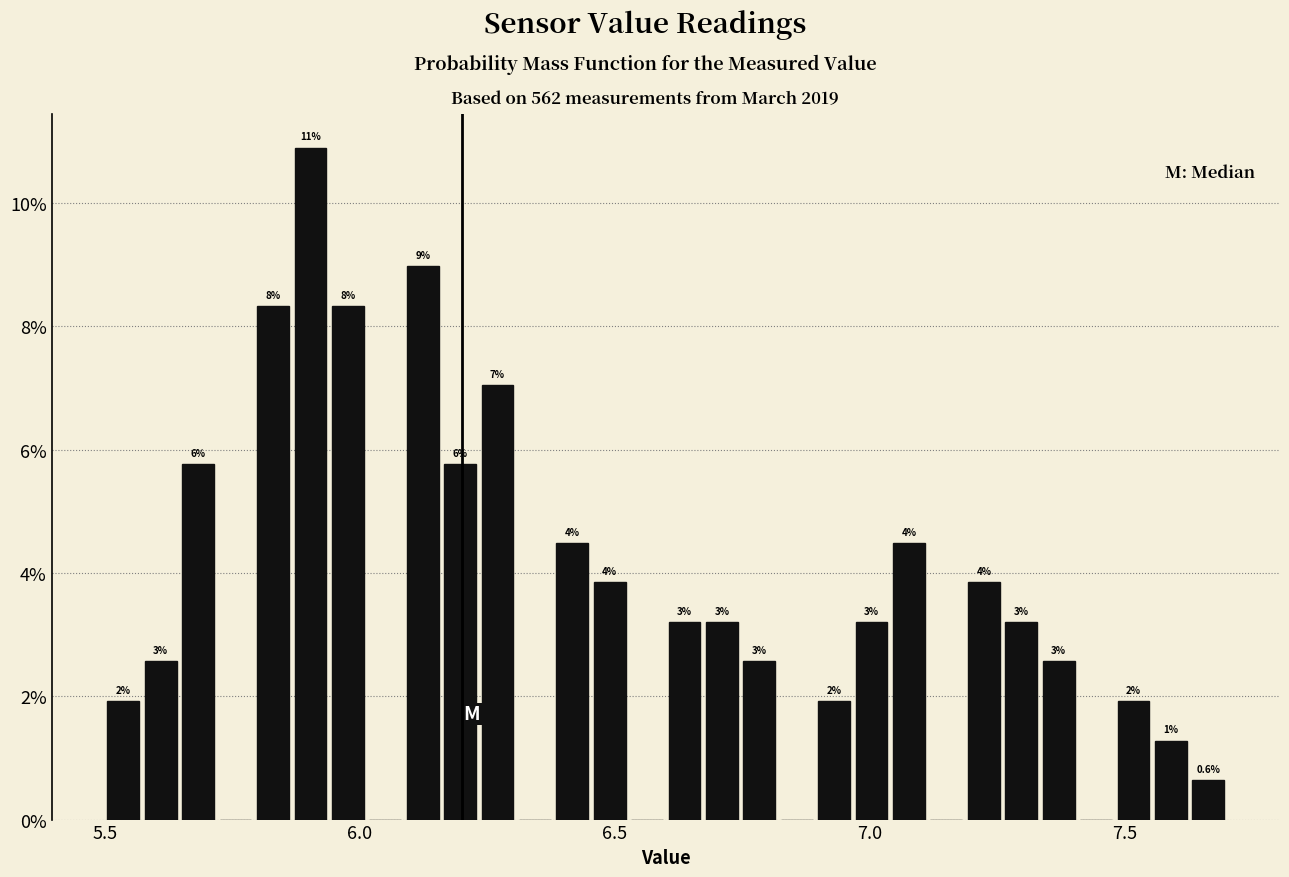

Read against the x-axis, roughly where is the centre of the tallest bar?

5.90